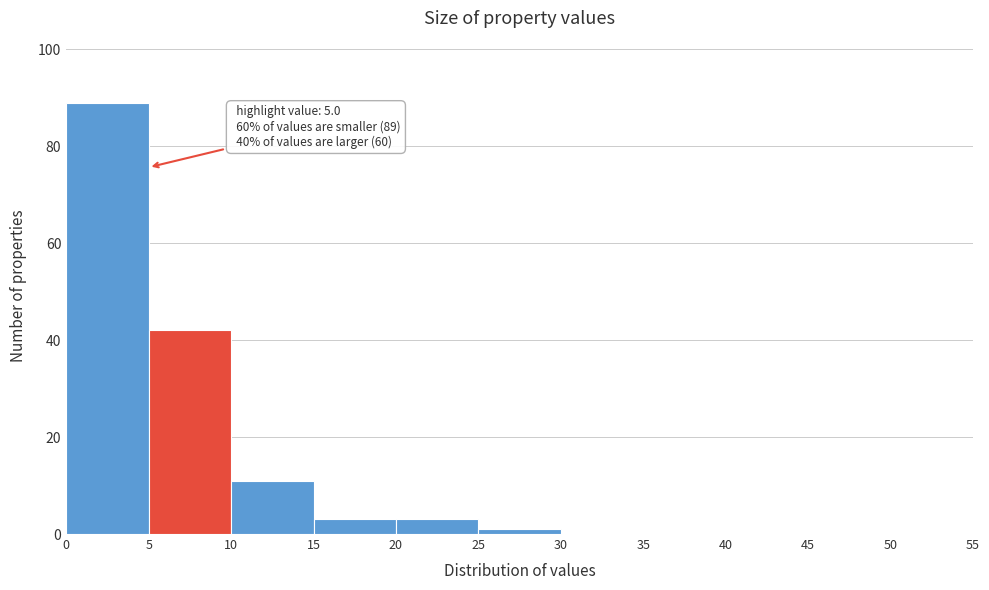

Which range on the x-axis has the tallest bar?

0 to 5